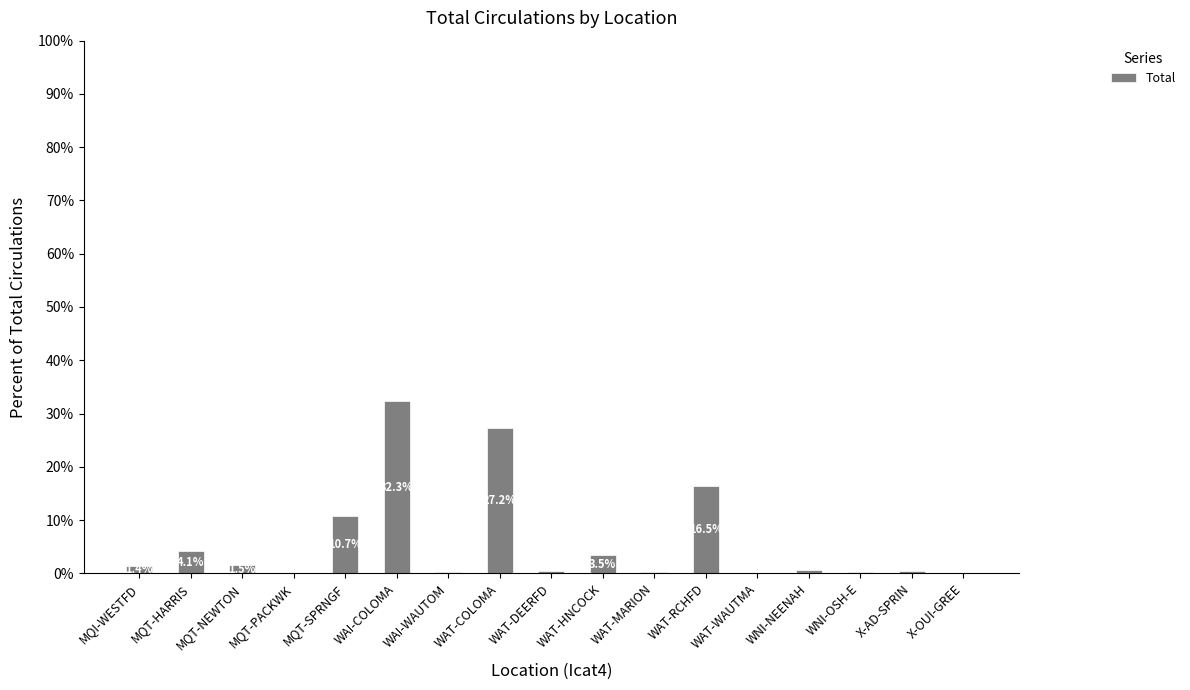

What is the ratio of the value at WAT-MARION to the value at WAT-HNCOCK?

0.1